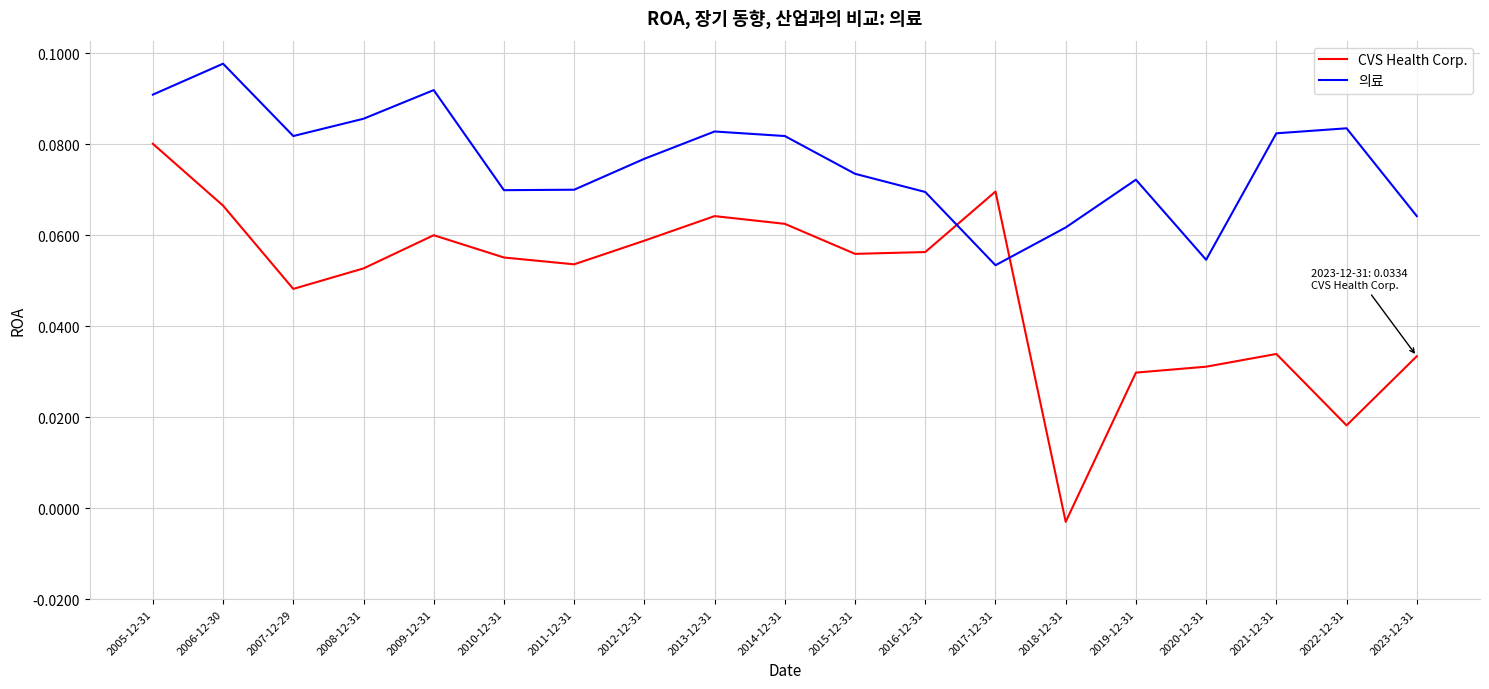

What are all the series names shown in the legend?

CVS Health Corp., 의료